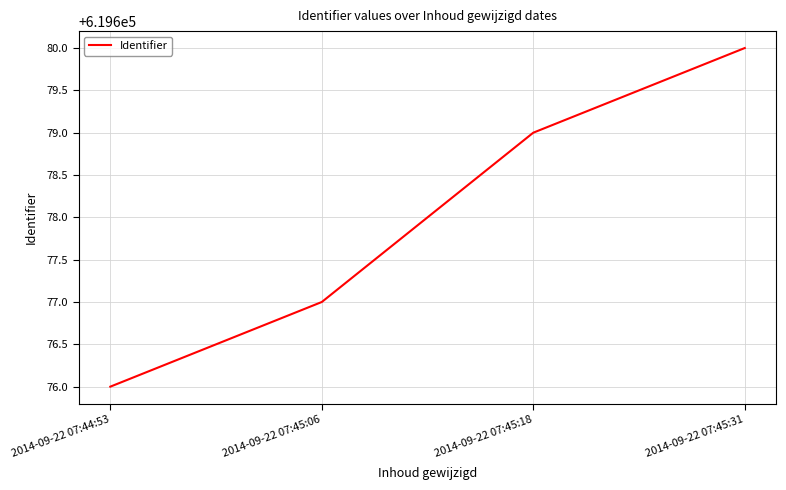

Count the number of data series in this chart.

1